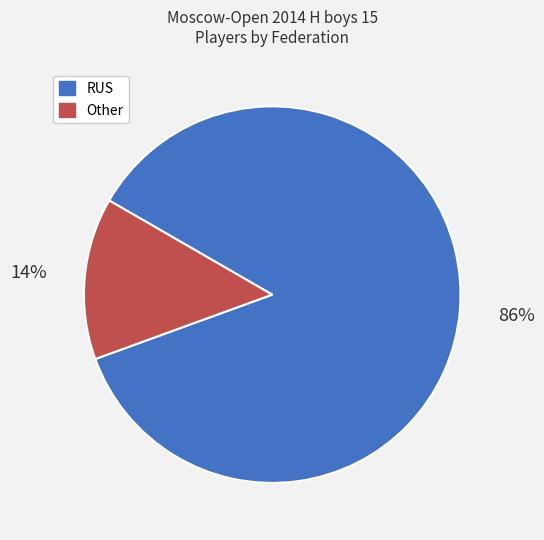

Which slice is the largest?

RUS